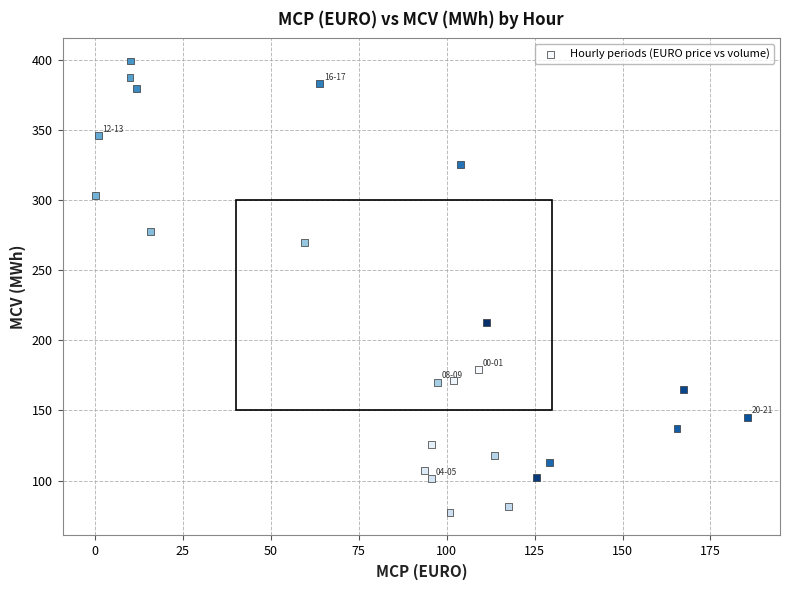

What is the range of Y values (max minus min)?

322.0